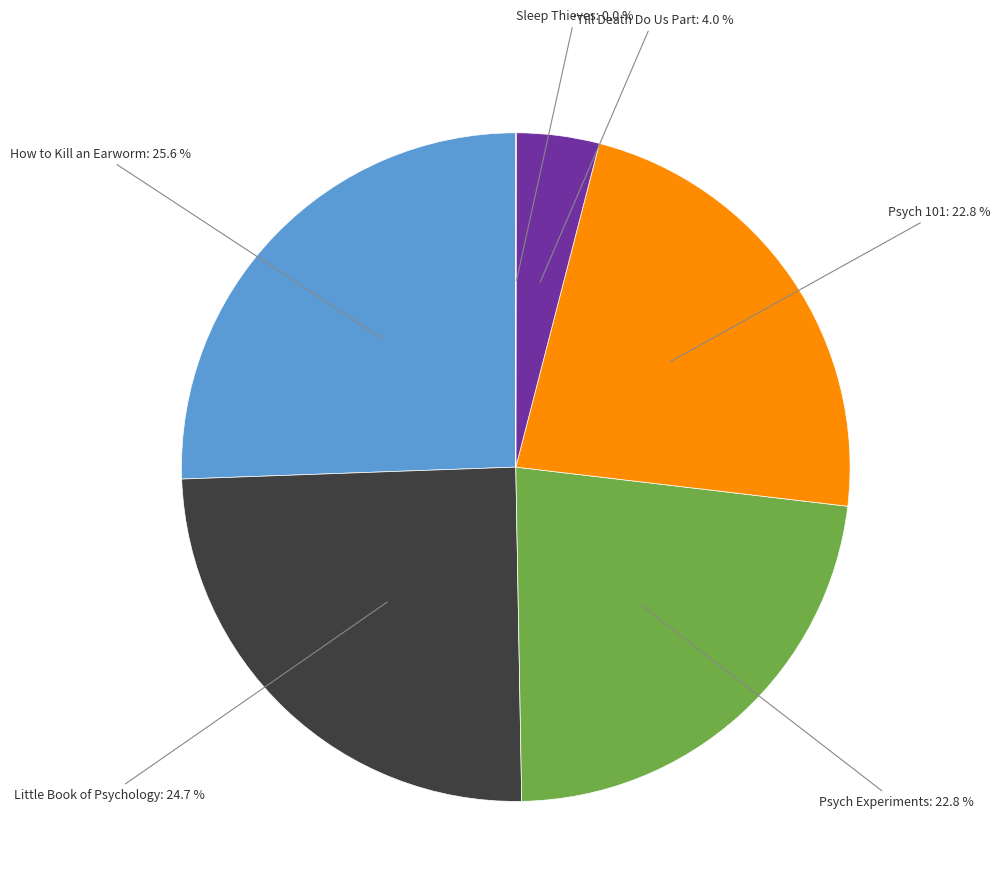

Approximately how many times larger is the value at Psych Experiments compared to Psych 101?

1.0